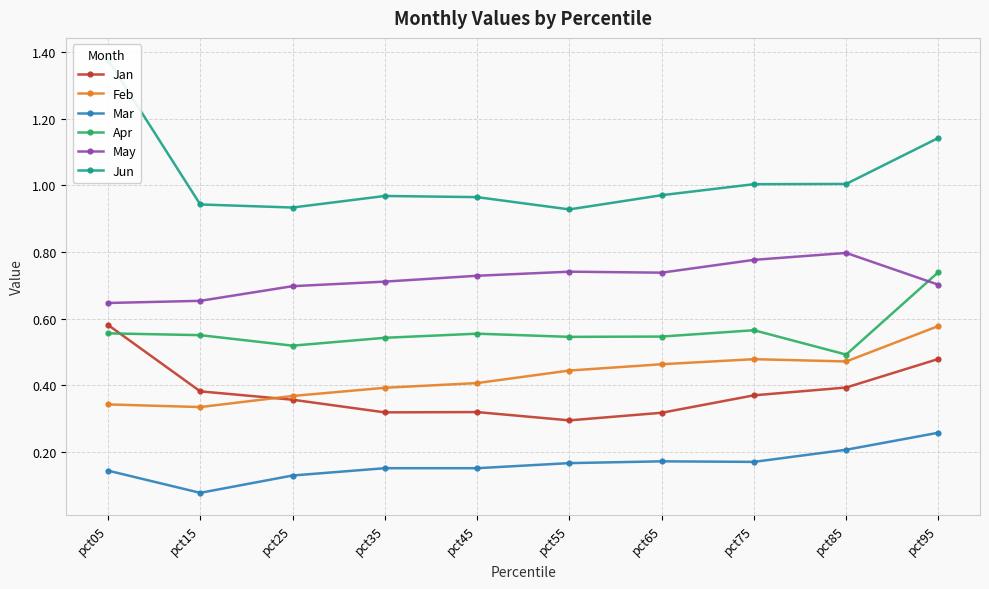

What is the sum of the May values at pct65 and pct25?

1.4